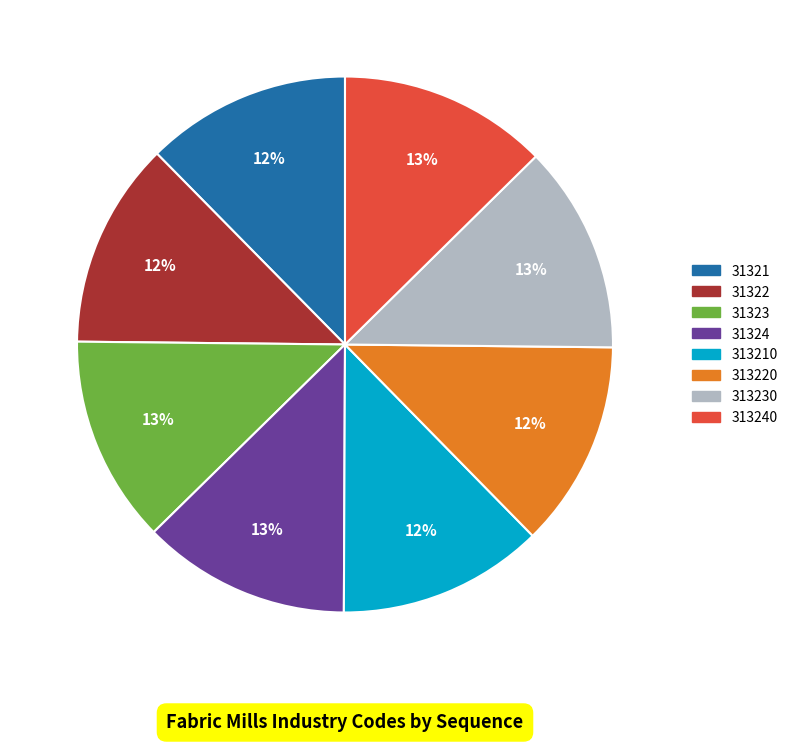

How many slices are in this pie chart?

8